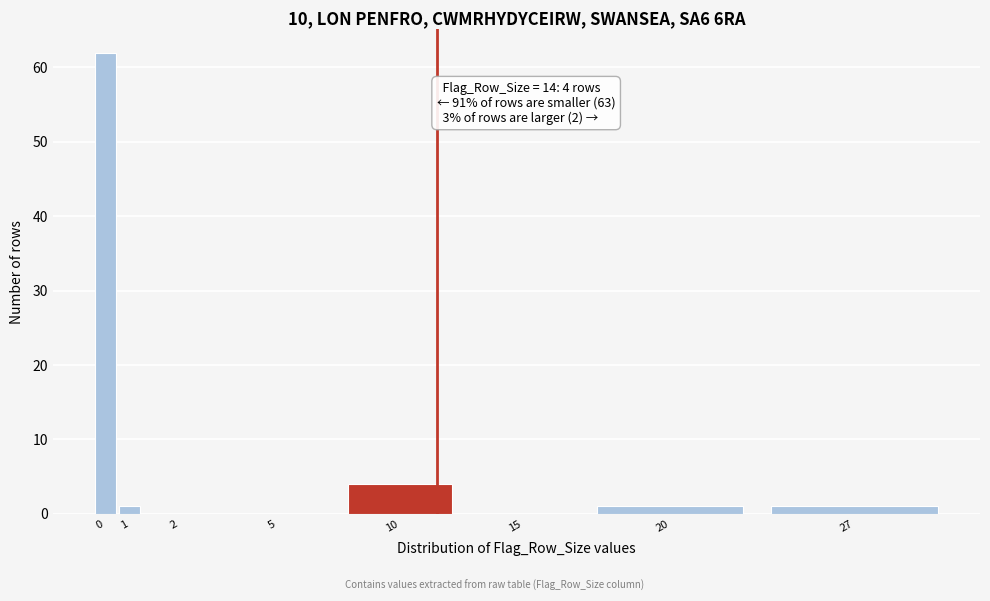

Reading left to right, transcribe all the data shown in this chart.

0=62	1=1	2=0	5=0	10=4	15=0	20=1	27=1